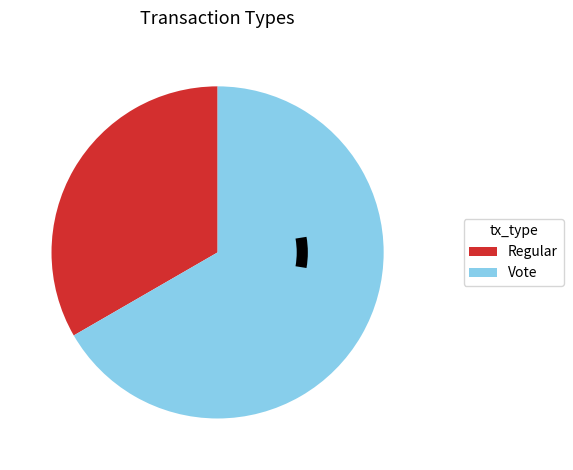

Is Regular the majority of the pie?

No